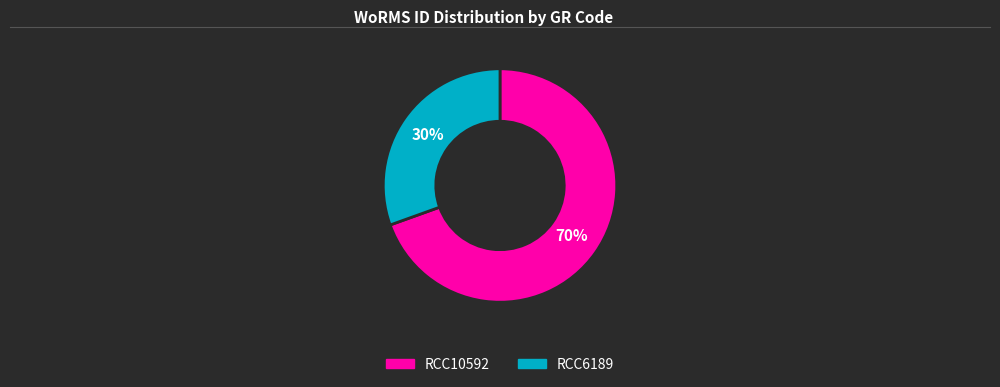

Which category accounts for the majority?

RCC10592